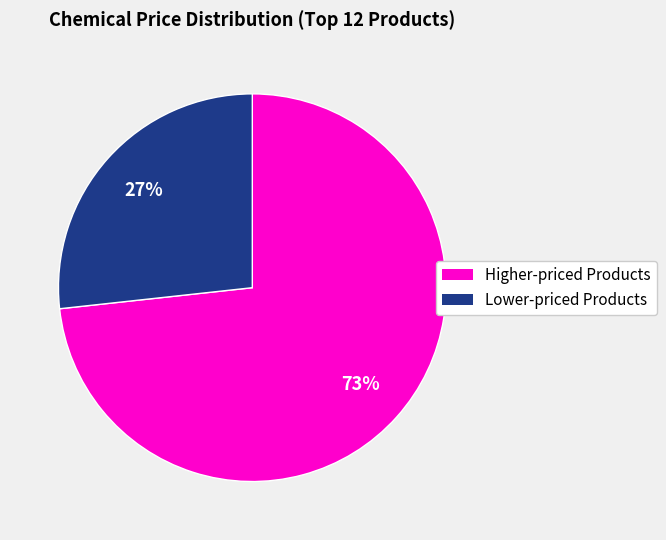

Is there a majority slice in this chart?

Yes